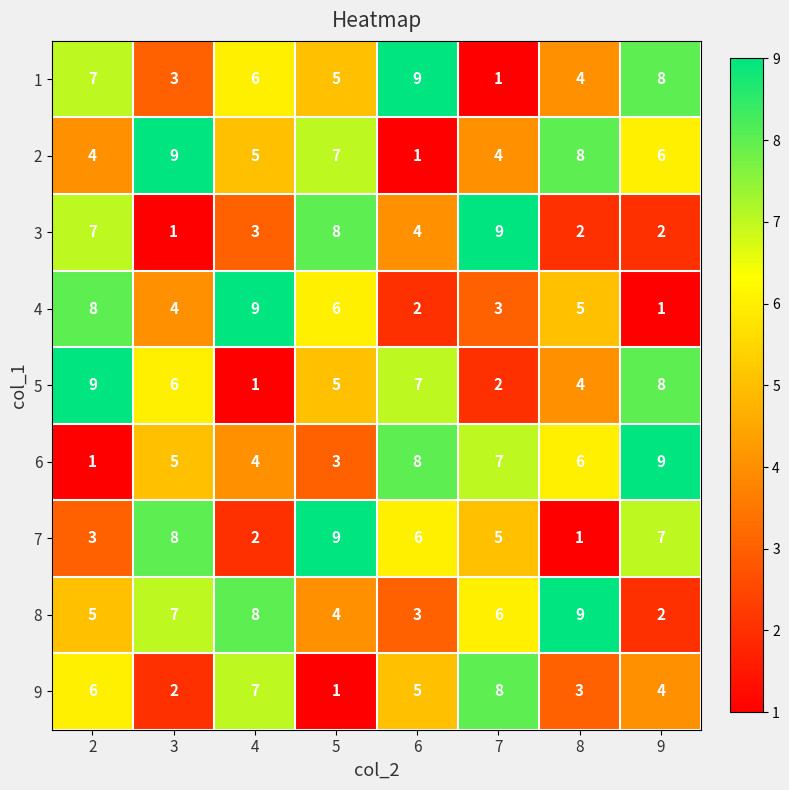

The value of 9 at 8 is 3. True or false?

True